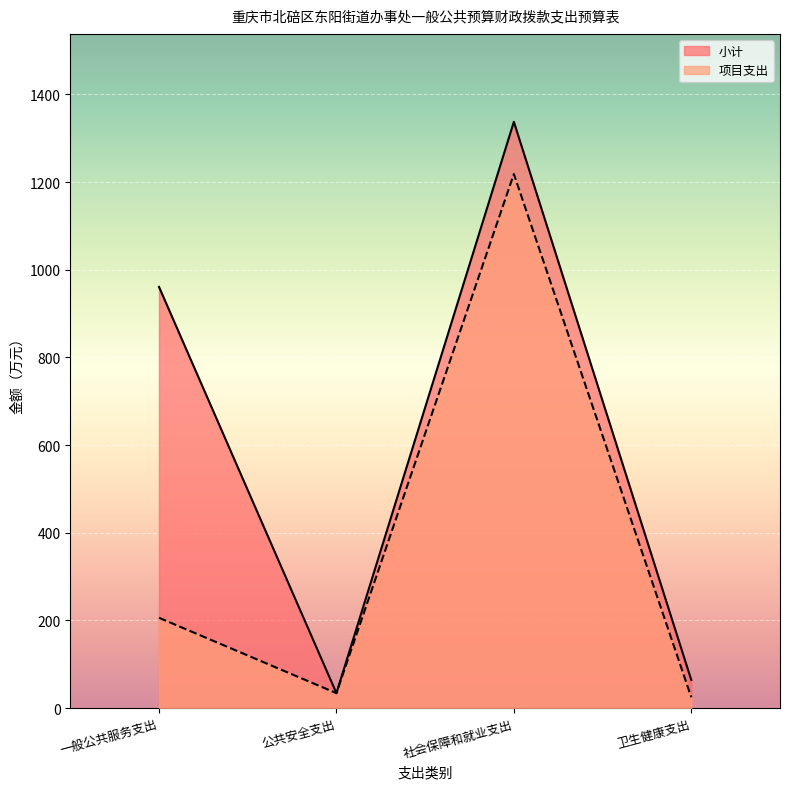

Which series has the widest spread of values?

小计